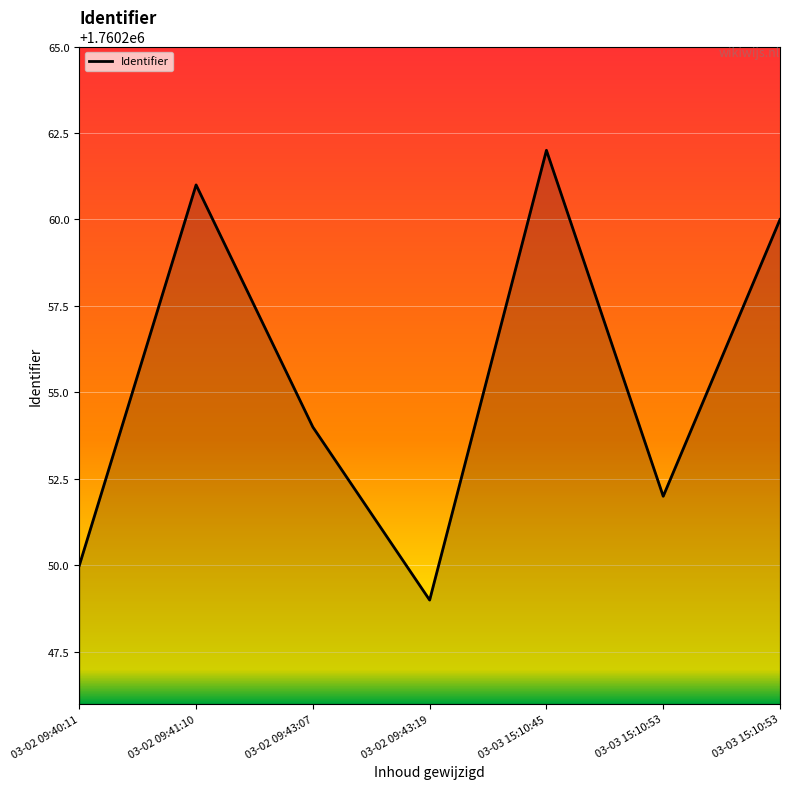

Rank the categories by value from lowest to highest.

03-02 09:43:19, 03-02 09:40:11, 03-03 15:10:53, 03-02 09:43:07, 03-03 15:10:53, 03-02 09:41:10, 03-03 15:10:45